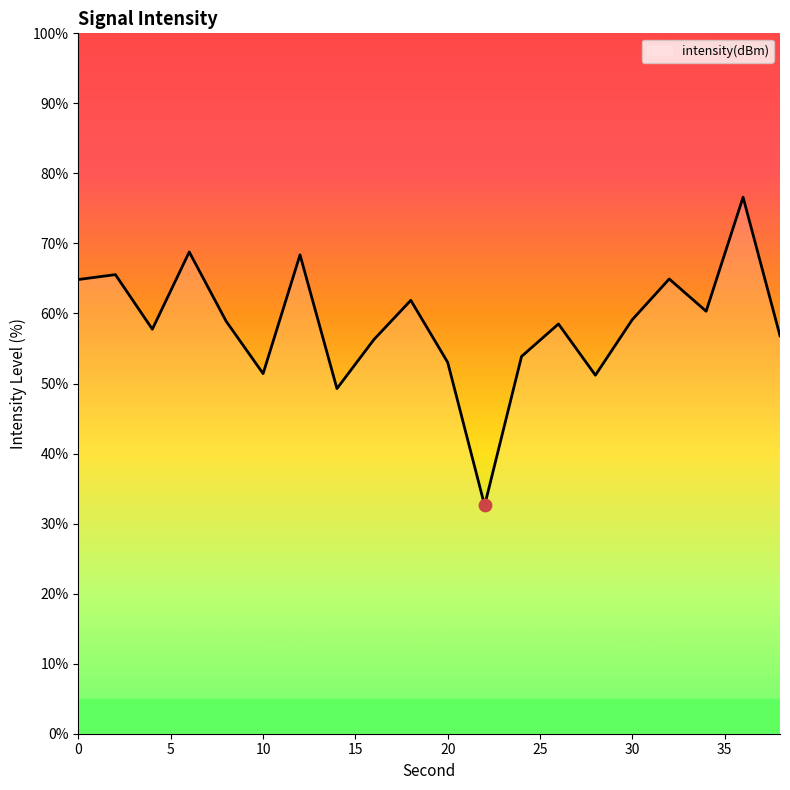

What is the difference between the maximum and minimum values?

44.0